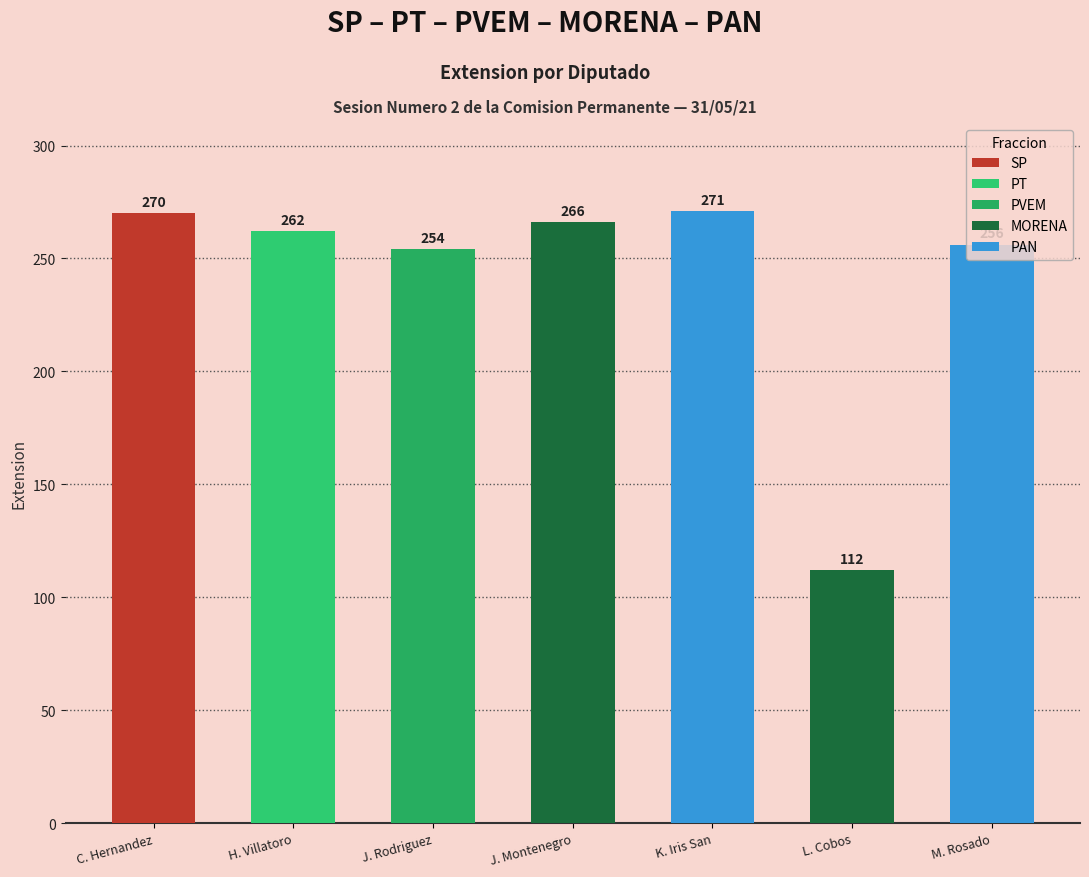

The value at PVEM is 405. True or false?

False